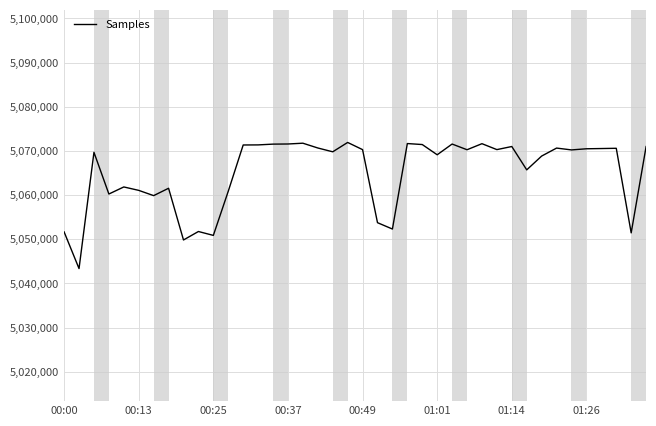

What is the smallest value displayed?

5043376